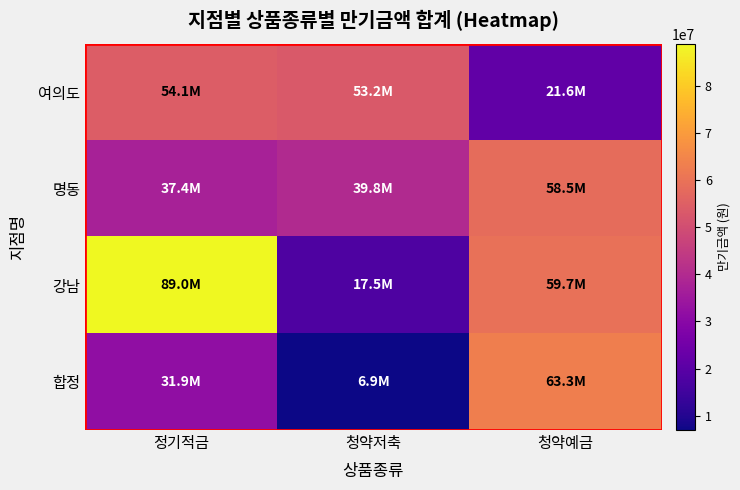

At which category is the sum across all series the highest?

정기적금